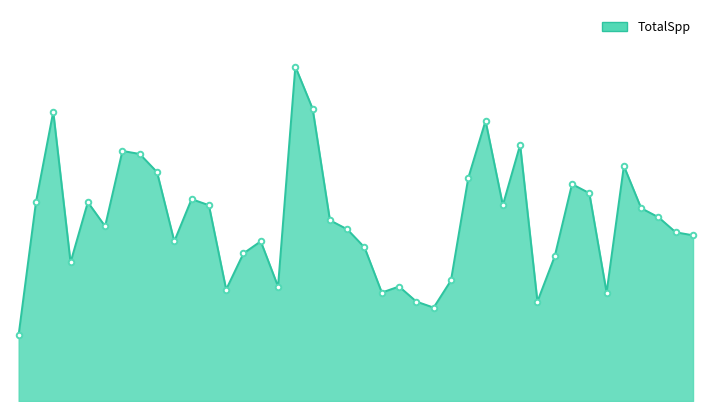

Is this an area chart (filled region under the line)?

Yes